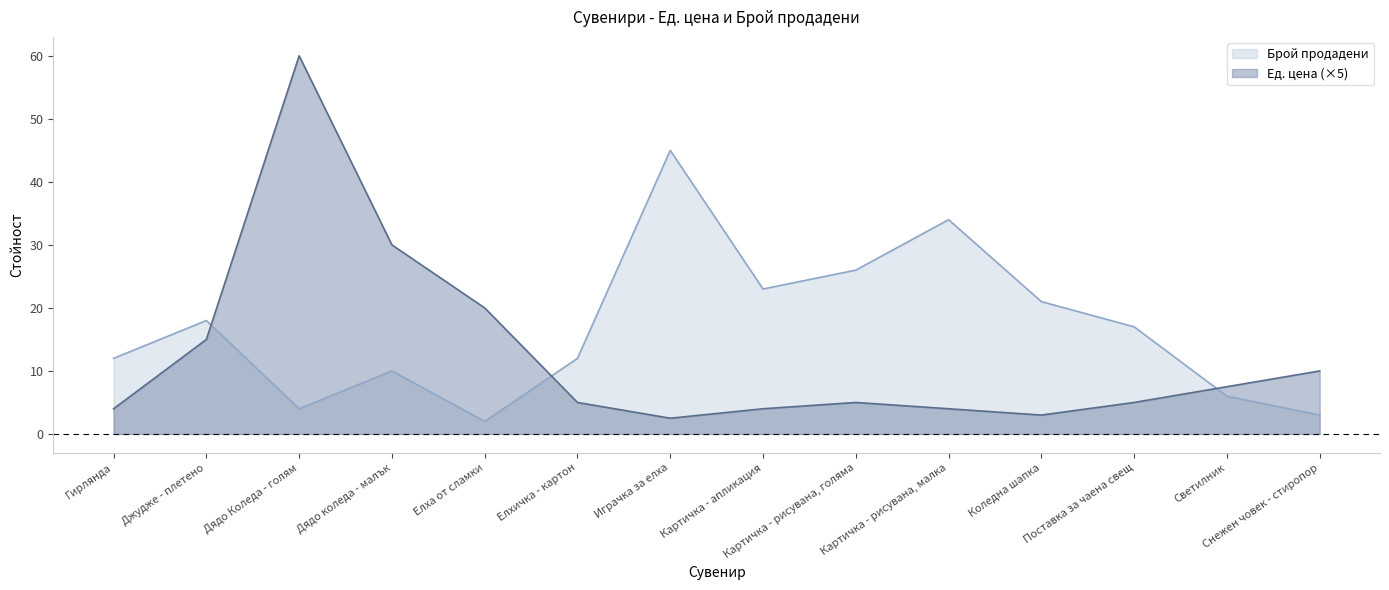

At which category does Ед. цена reach its first local peak?

Дядо Коледа - голям